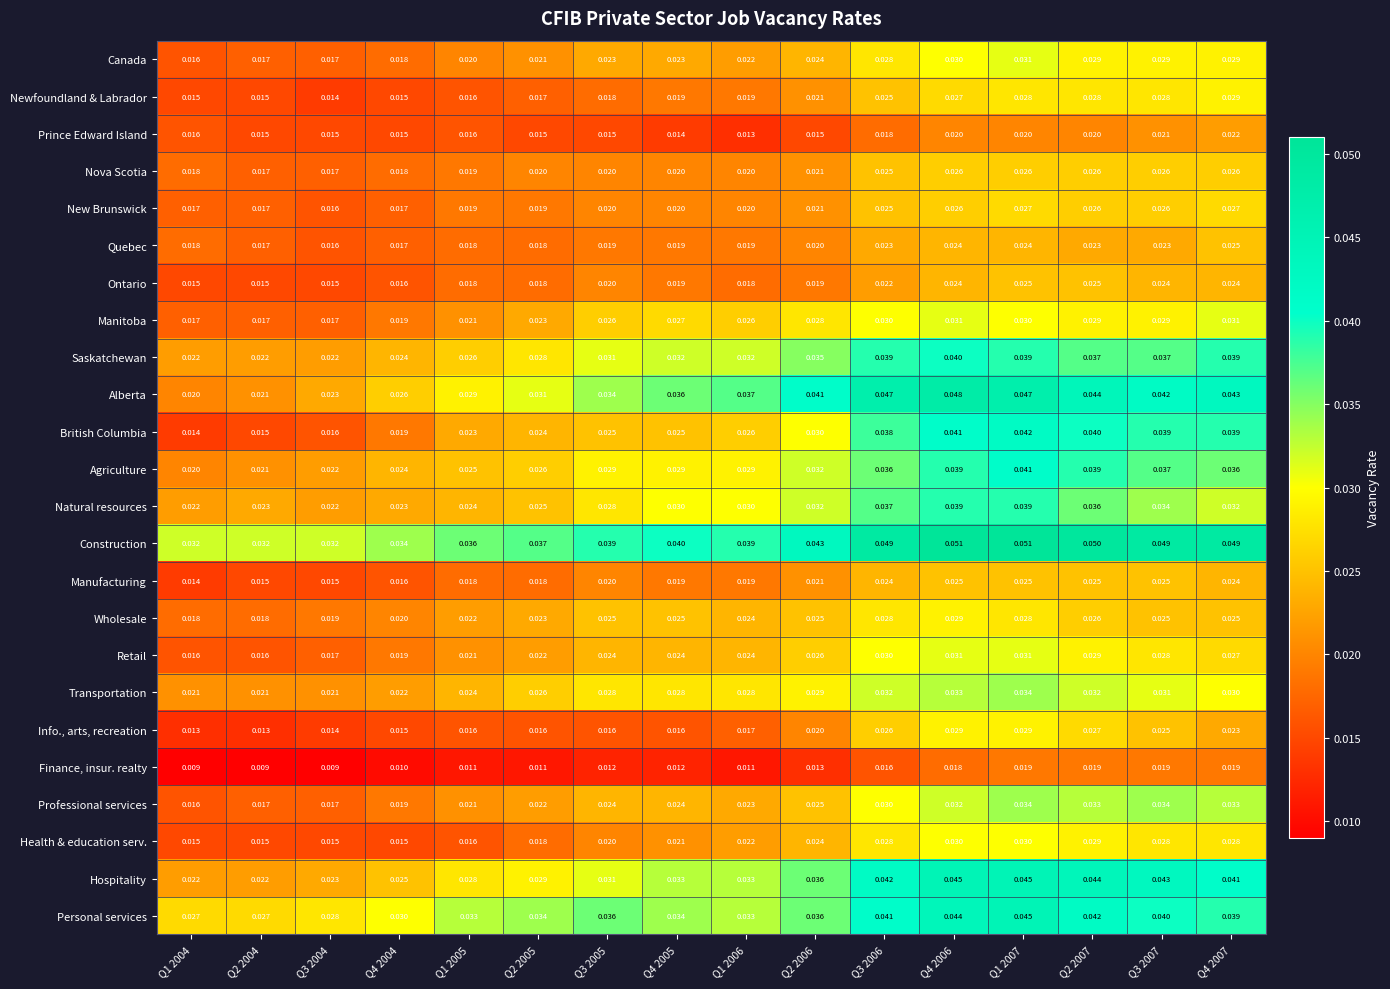

Which series has the largest total across all categories?

Construction